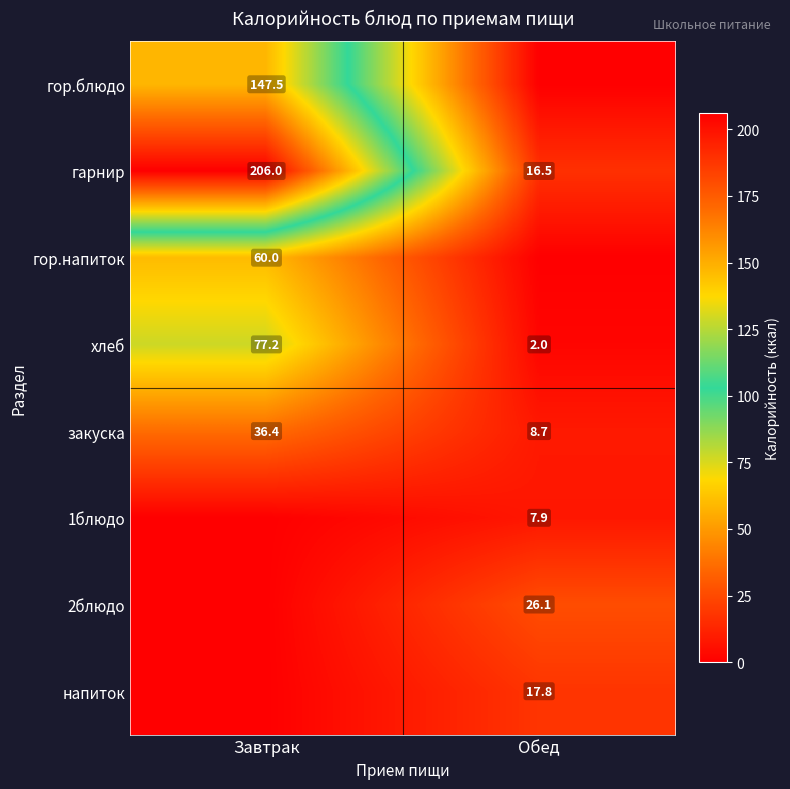

Which category has the lowest value across all series?

Обед